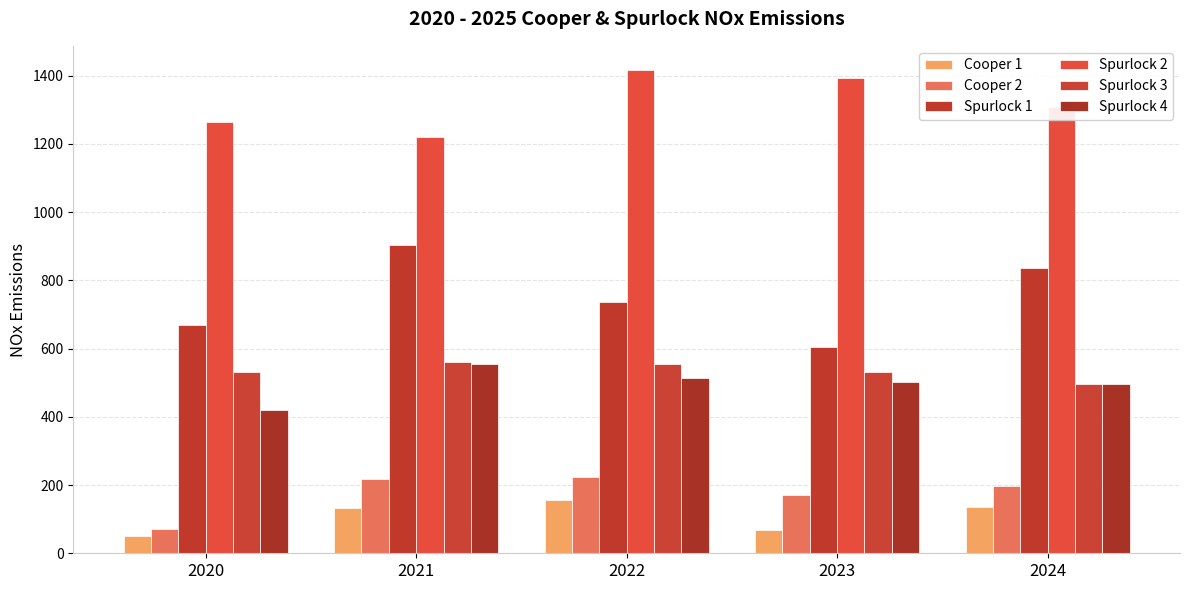

What is the value of the Cooper 2 bar at the 1st from the left?

69.9